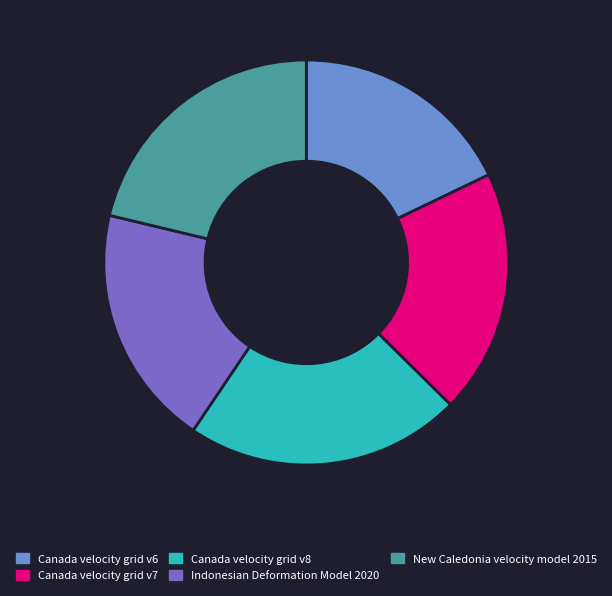

The Canada velocity grid v6 slice represents 8% of the pie. True or false?

False